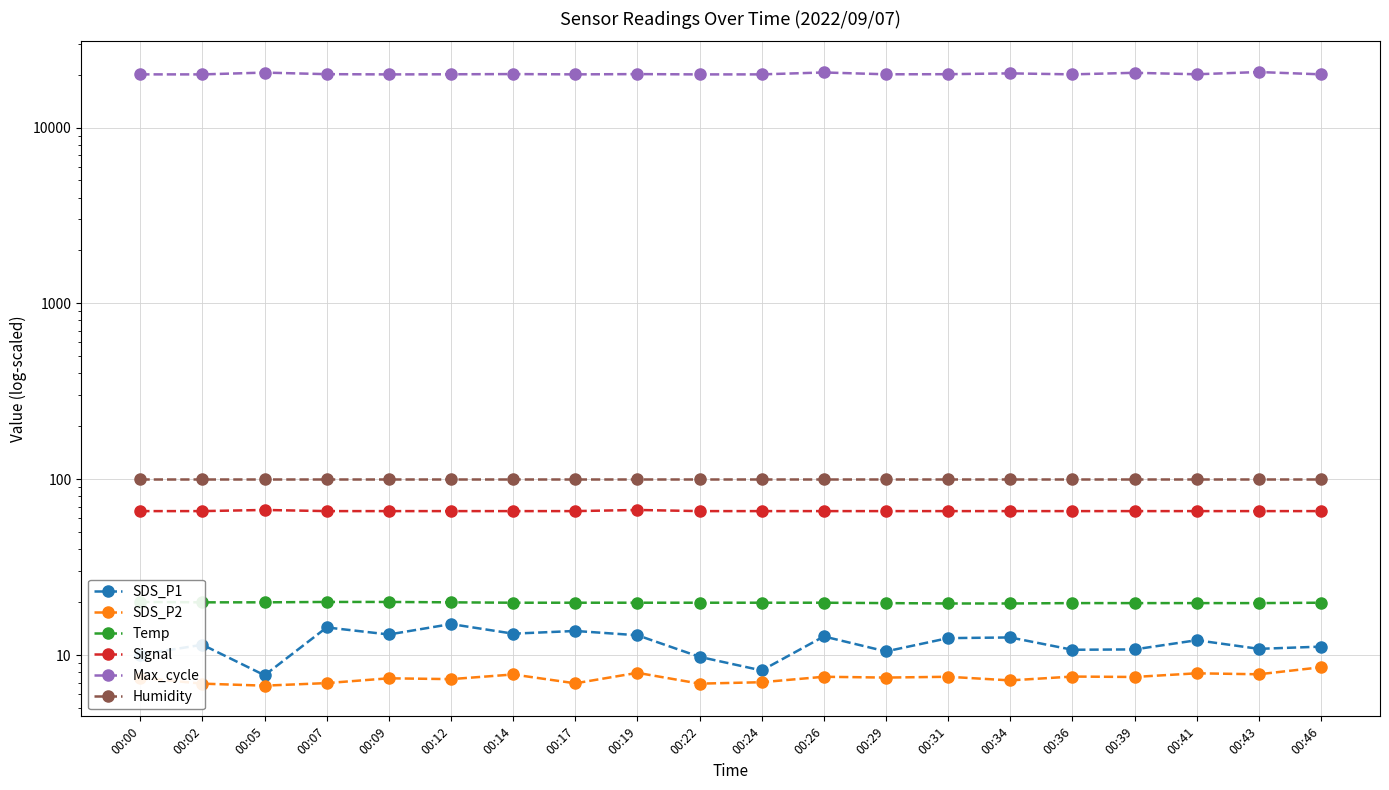

What is the value of the SDS_P1 point at the 8th from the left?

13.8